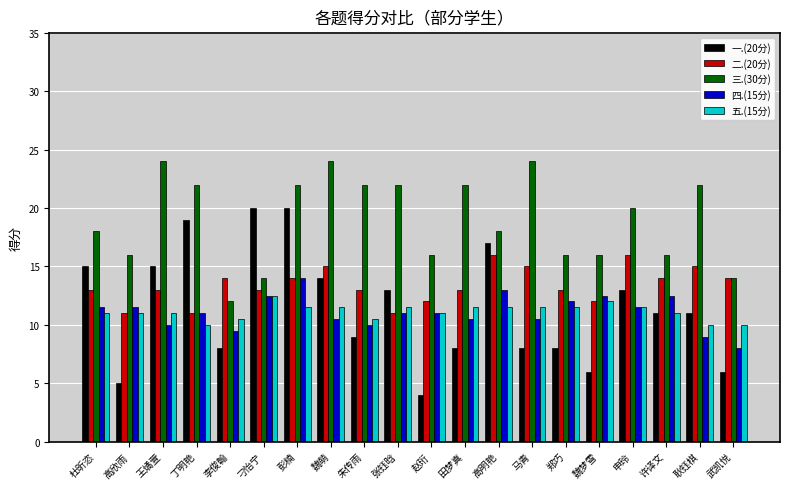

What are all the series names shown in the legend?

一.(20分), 二.(20分), 三.(30分), 四.(15分), 五.(15分)